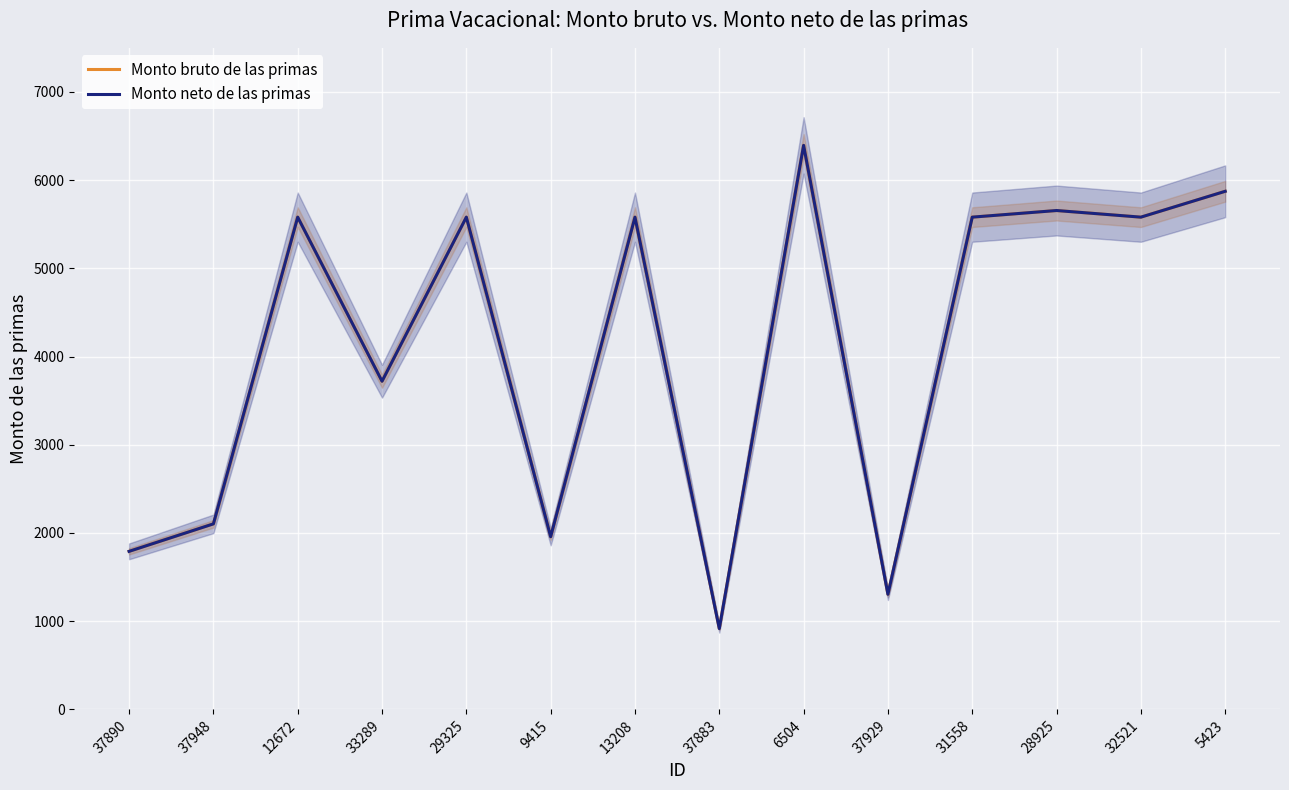

What is the total value across all series at 37948?

4207.0